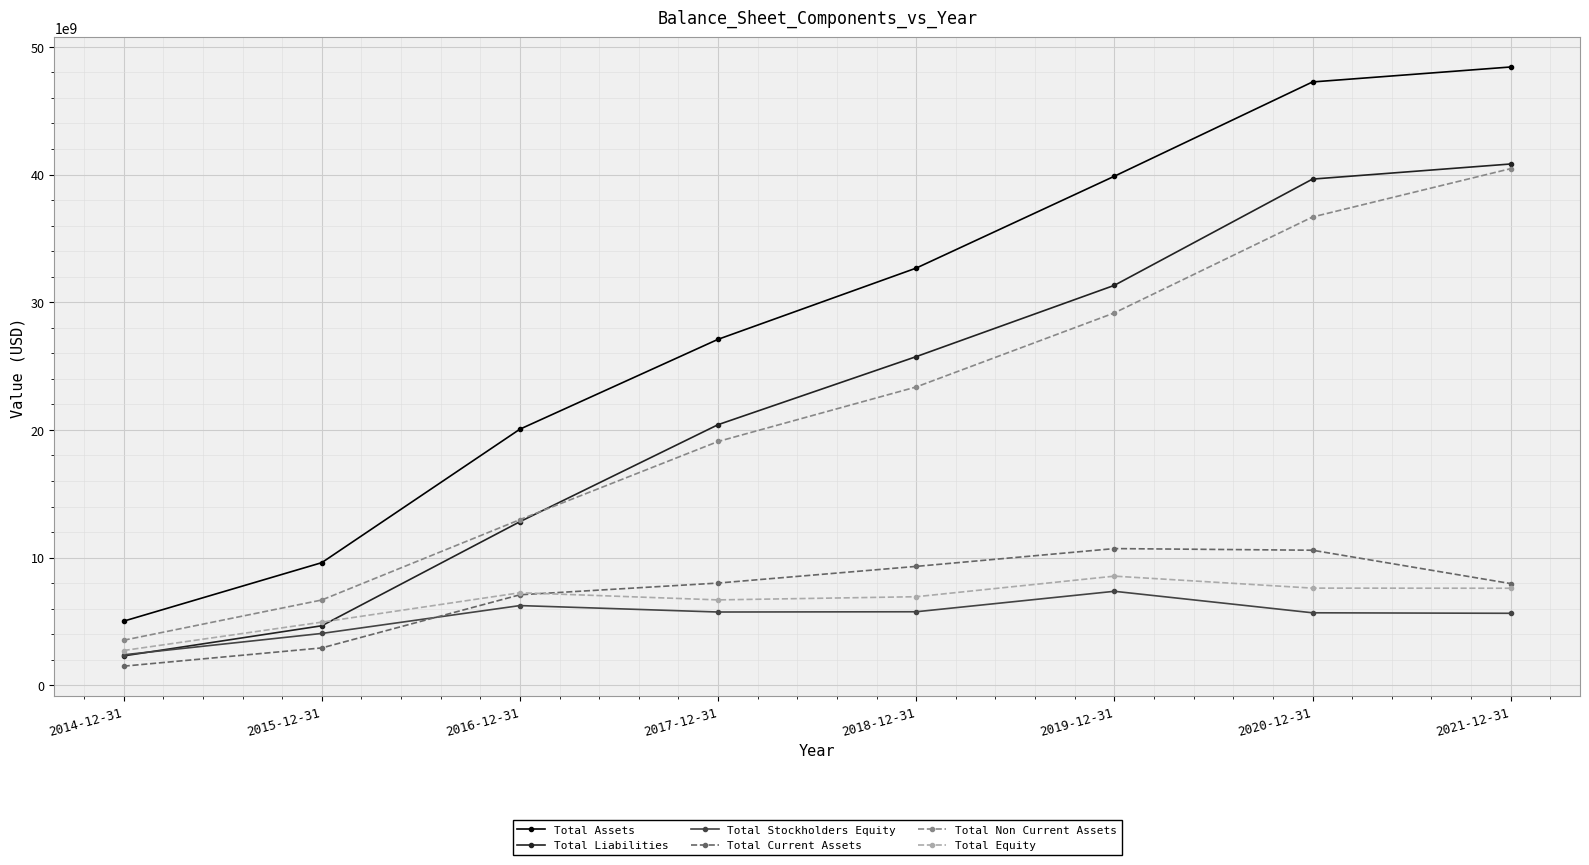

At 2019-12-31, list the series in order from largest to smallest.

Total Assets, Total Liabilities, Total Non Current Assets, Total Current Assets, Total Equity, Total Stockholders Equity